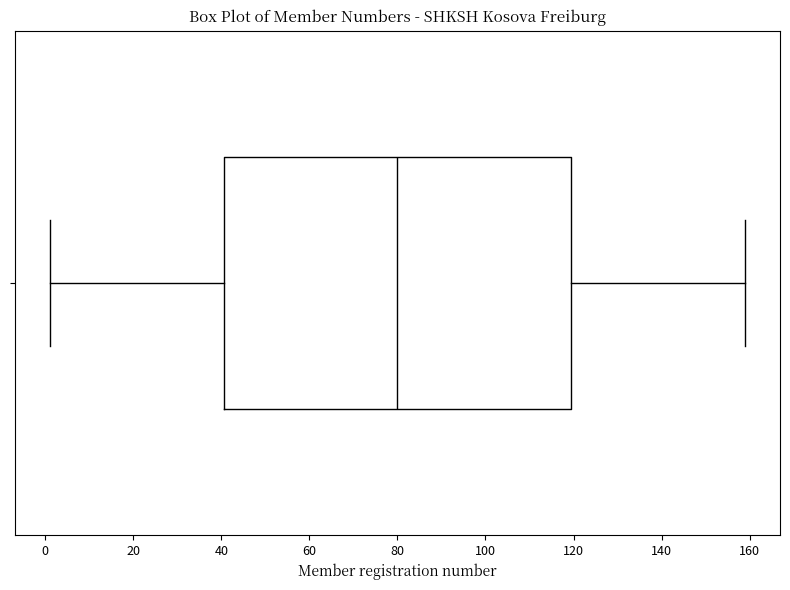

Where is the right edge of the box on the x-axis? The values are not printed on the chart, so give them approximately, as read against the axis.

120